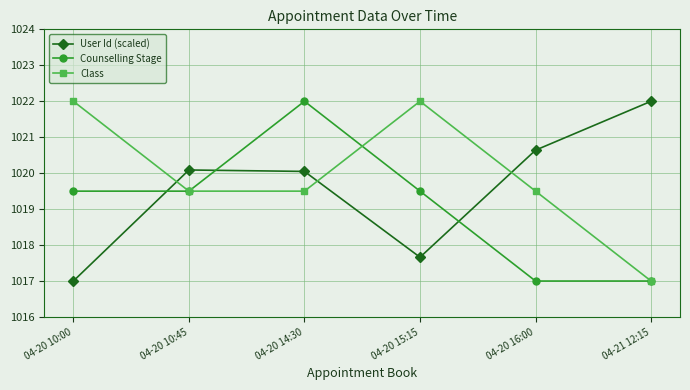

Reading right to left, list all the values displayed in this chart.

User Id (scaled): 1022.0	1020.6	1017.7	1020.0	1020.1	1017.0
Counselling Stage: 1017.0	1017.0	1019.5	1022.0	1019.5	1019.5
Class: 1017.0	1019.5	1022.0	1019.5	1019.5	1022.0